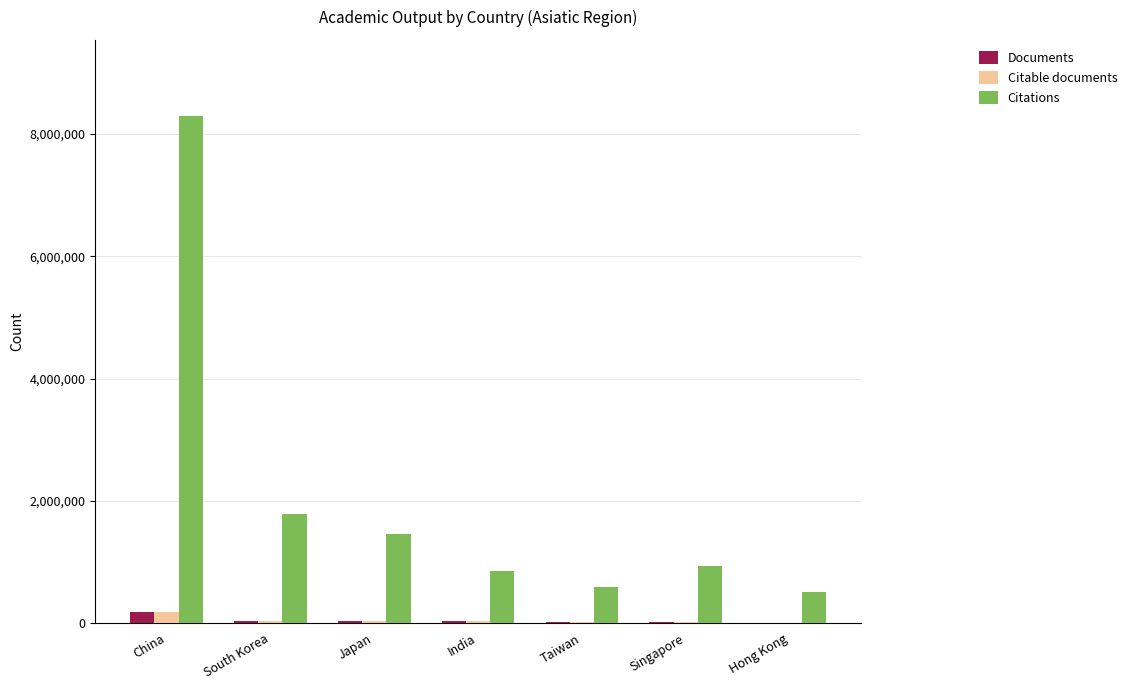

What is the highest value of the Documents series?

189460